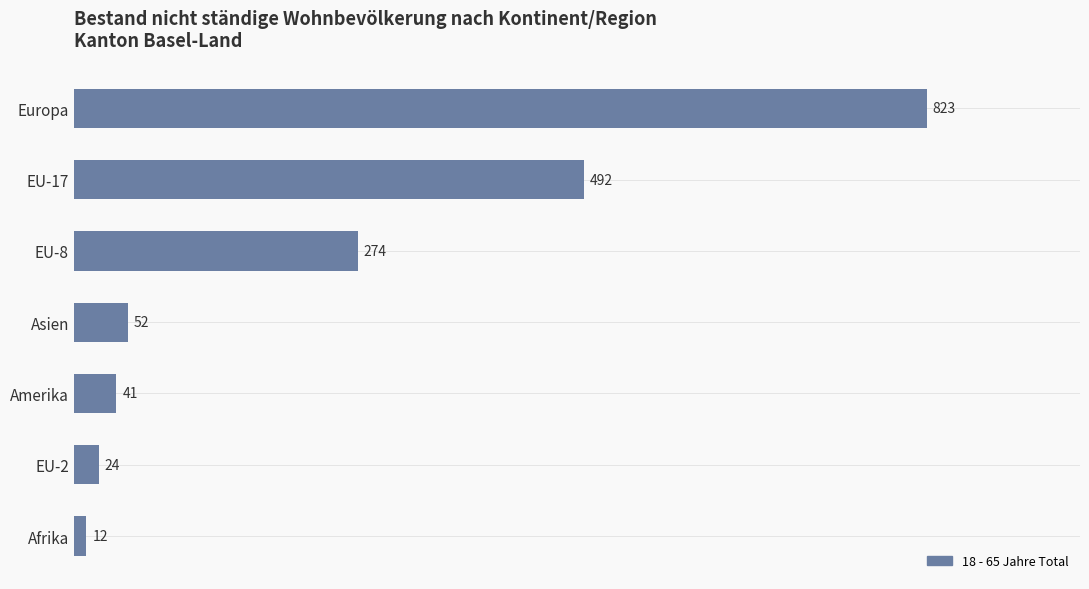

What value does the data have at EU-8, to the nearest 50?

250